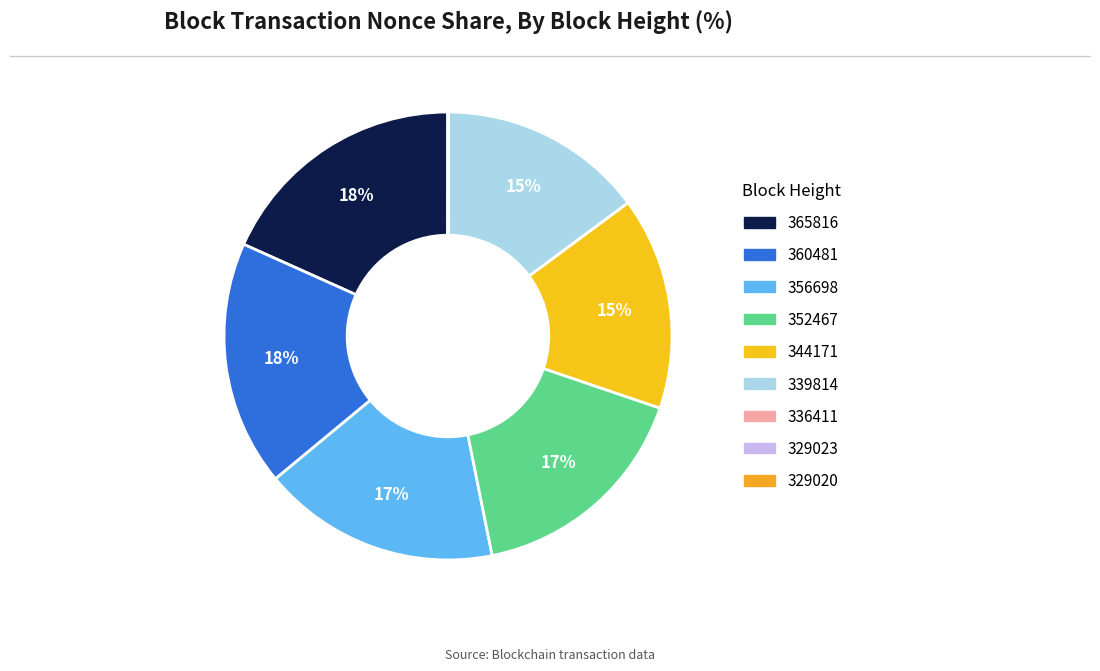

The 336411 slice represents 0% of the pie. True or false?

True